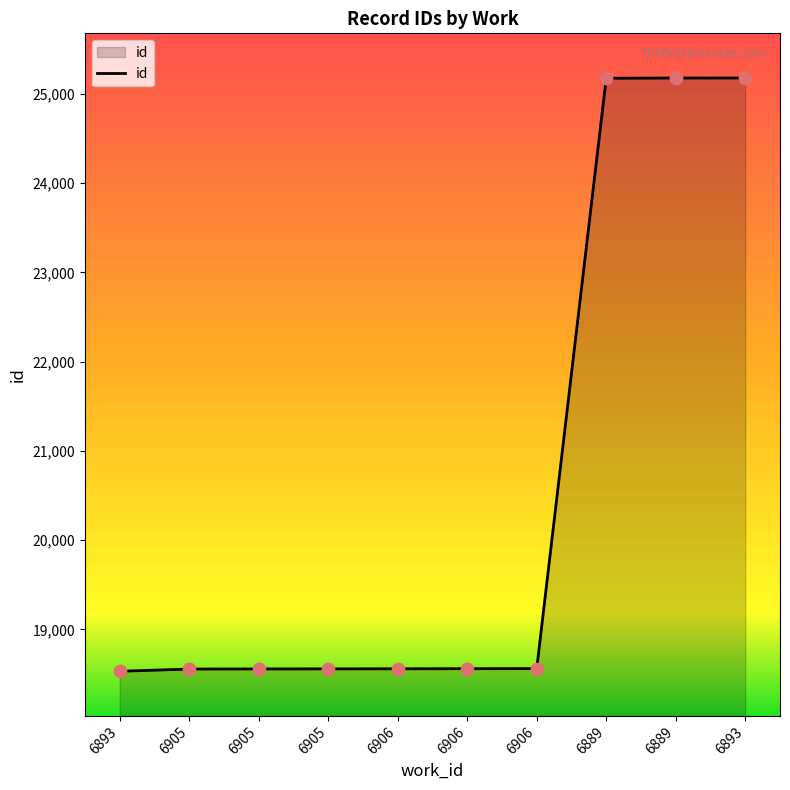

Approximately how many times larger is the value at 6893 compared to 6906?

1.0